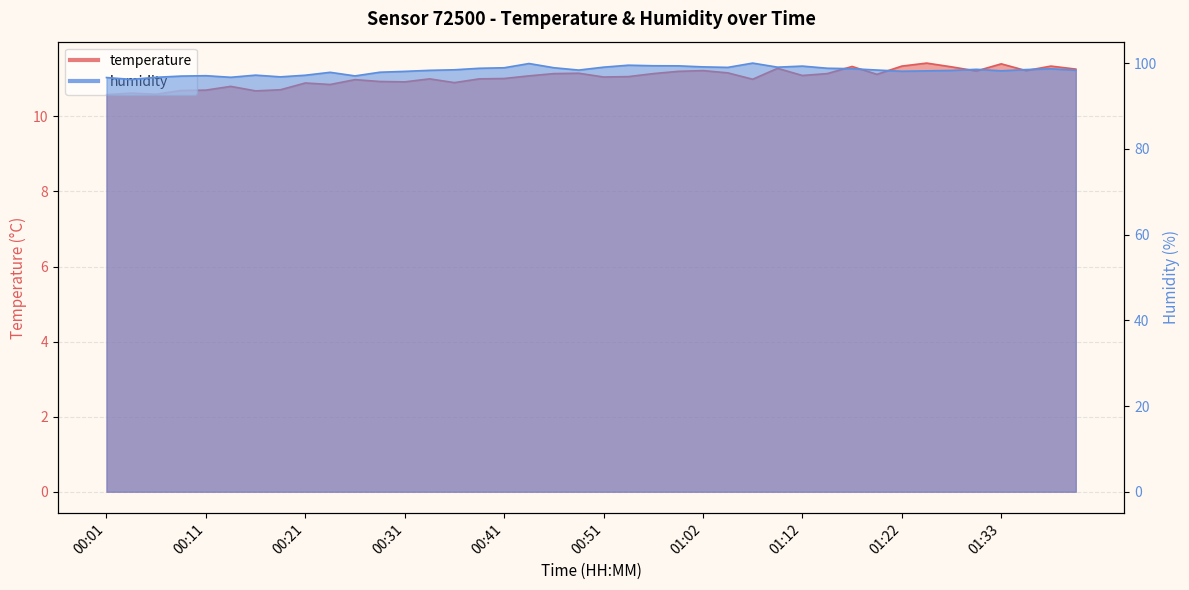

What position from the left is 01:17?

31